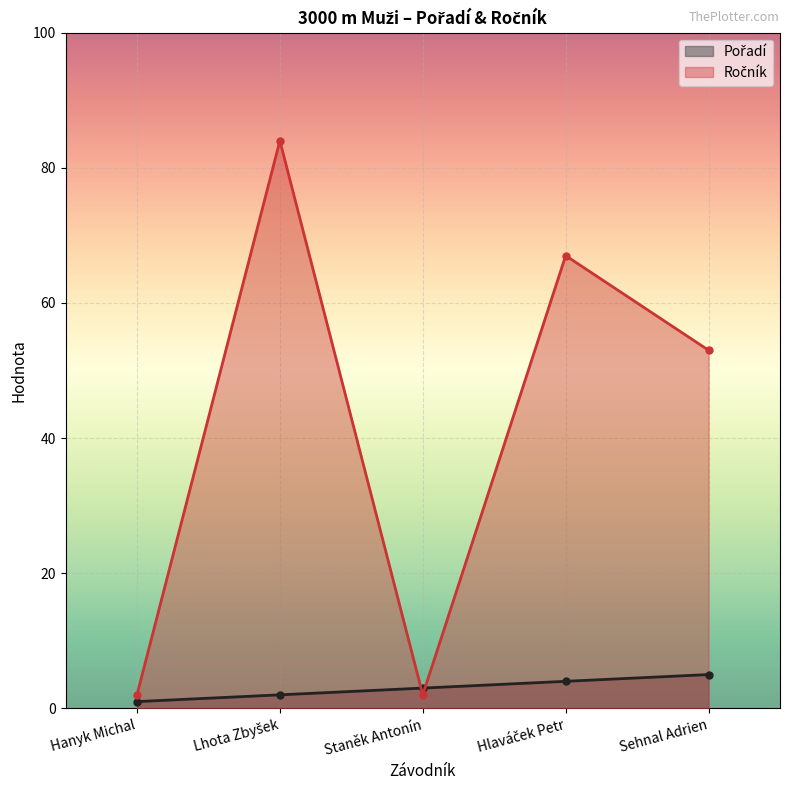

Is it true that Ročník equals 2 at Hanyk Michal?

True